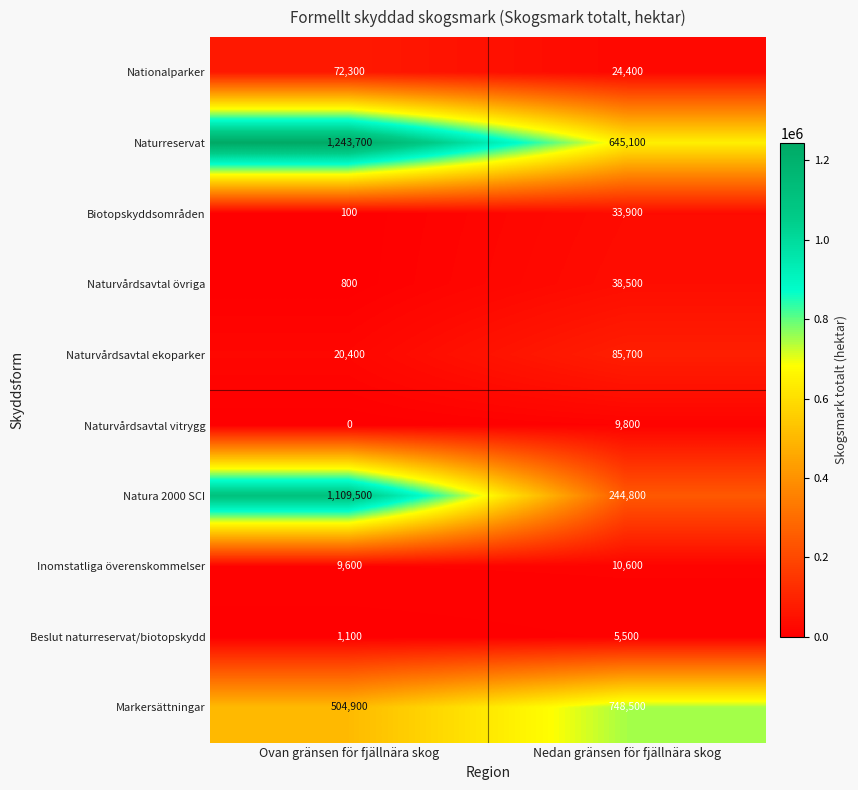

What is the difference between the highest and lowest values at Ovan gränsen för fjällnära skog?

1243700